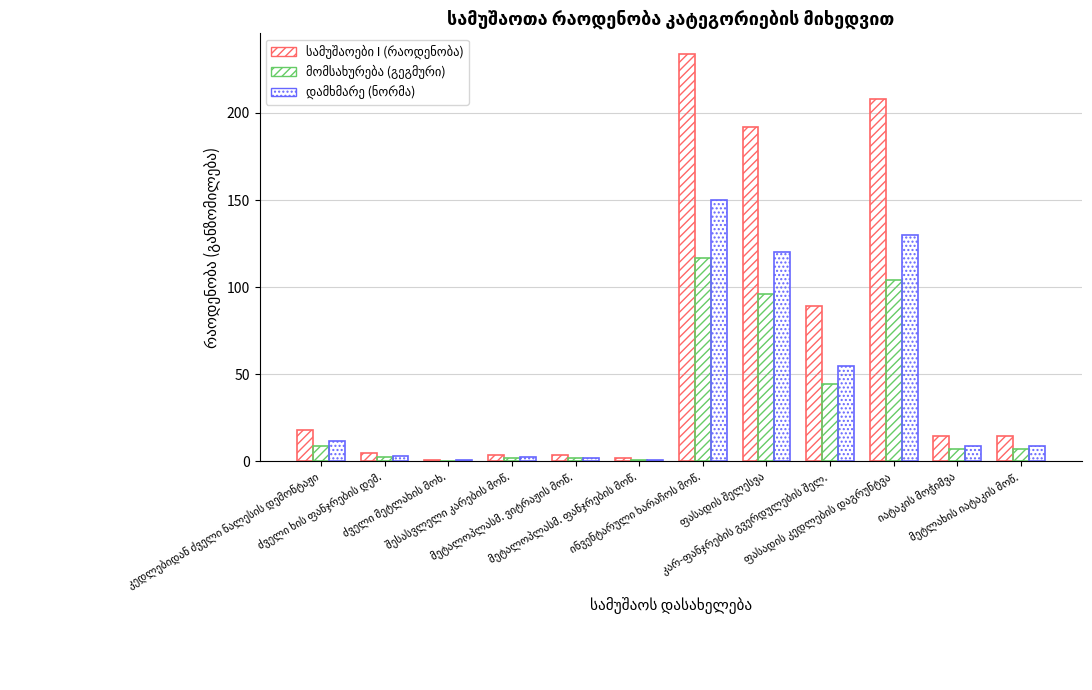

Reading right to left, what are all the values shown in this chart?

სამუშაოები I (რაოდენობა): მეტლახის იატაკის მოწ.=14.8	იატაკის მოჭიმვა=14.8	ფასადის კედლების დაგრუნტვა=208.0	კარ-ფანჯრების გვერდულების შელ.=89.4	ფასადის შელესვა=192.0	ინვენტარული ხარაჩოს მოწ.=234.0	მეტალოპლასმ. ფანჯრების მოწ.=1.8	მეტალოპლასმ. ვიტრაჟის მოწ.=3.5	შესასვლელი კარების მოწ.=3.6	ძველი მეტლახის მოხ.=0.9	ძველი ხის ფანჯრების დემ.=5.0	კედლებიდან ძველი ნალესის დემონტაჟი=18.0
მომსახურება (გეგმური): მეტლახის იატაკის მოწ.=7.4	იატაკის მოჭიმვა=7.4	ფასადის კედლების დაგრუნტვა=104.0	კარ-ფანჯრების გვერდულების შელ.=44.7	ფასადის შელესვა=96.0	ინვენტარული ხარაჩოს მოწ.=117.0	მეტალოპლასმ. ფანჯრების მოწ.=0.9	მეტალოპლასმ. ვიტრაჟის მოწ.=1.8	შესასვლელი კარების მოწ.=1.8	ძველი მეტლახის მოხ.=0.5	ძველი ხის ფანჯრების დემ.=2.5	კედლებიდან ძველი ნალესის დემონტაჟი=9.0
დამხმარე (ნორმა): მეტლახის იატაკის მოწ.=9.0	იატაკის მოჭიმვა=9.0	ფასადის კედლების დაგრუნტვა=130.0	კარ-ფანჯრების გვერდულების შელ.=55.0	ფასადის შელესვა=120.0	ინვენტარული ხარაჩოს მოწ.=150.0	მეტალოპლასმ. ფანჯრების მოწ.=1.0	მეტალოპლასმ. ვიტრაჟის მოწ.=2.0	შესასვლელი კარების მოწ.=2.5	ძველი მეტლახის მოხ.=0.6	ძველი ხის ფანჯრების დემ.=3.0	კედლებიდან ძველი ნალესის დემონტაჟი=12.0